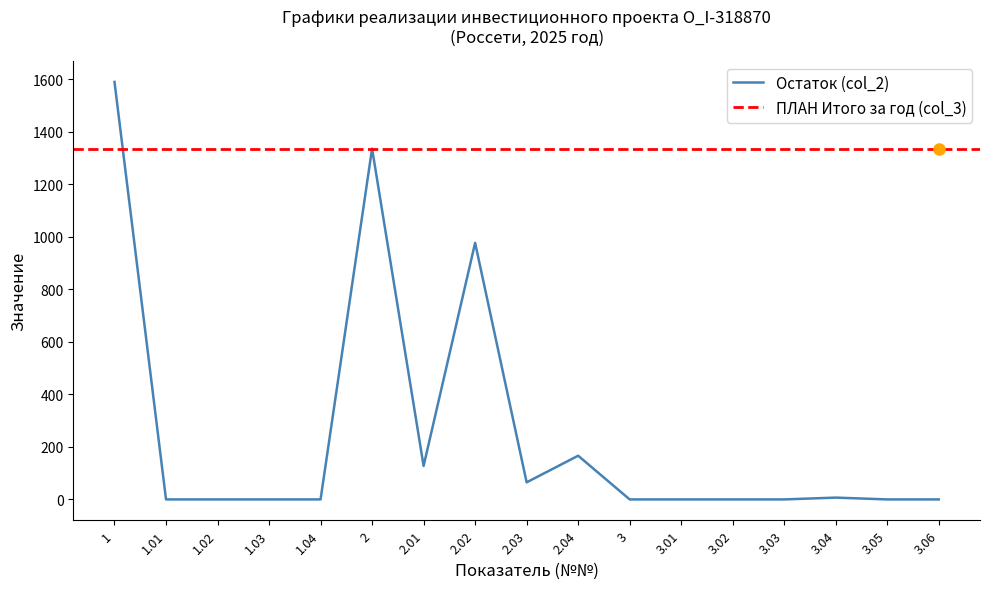

The chart shows a value of -683.1 at 3.06. True or false?

False